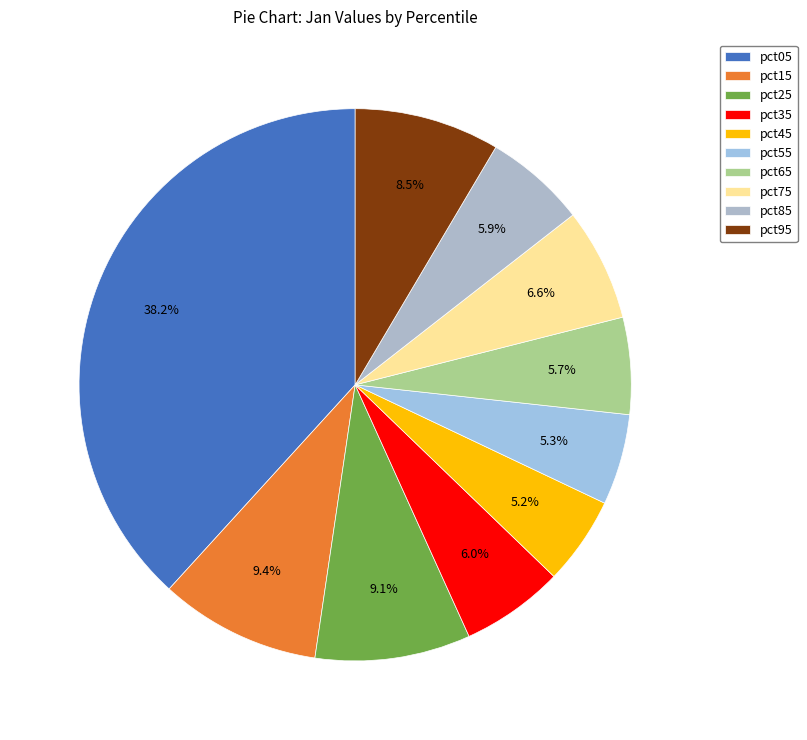

How many segments does this pie chart have?

10